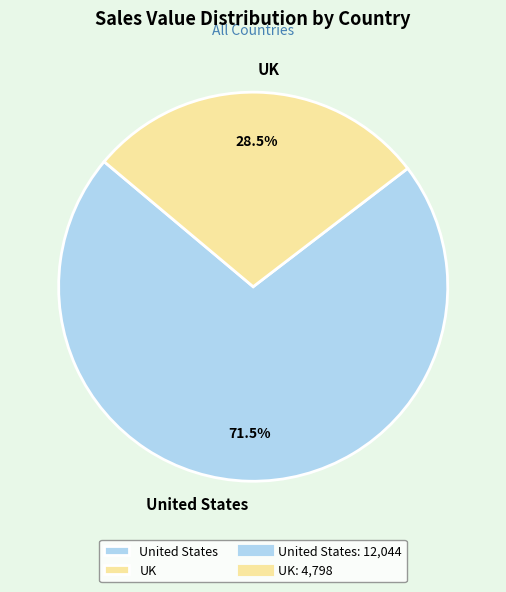

Count the number of slices in the pie.

2